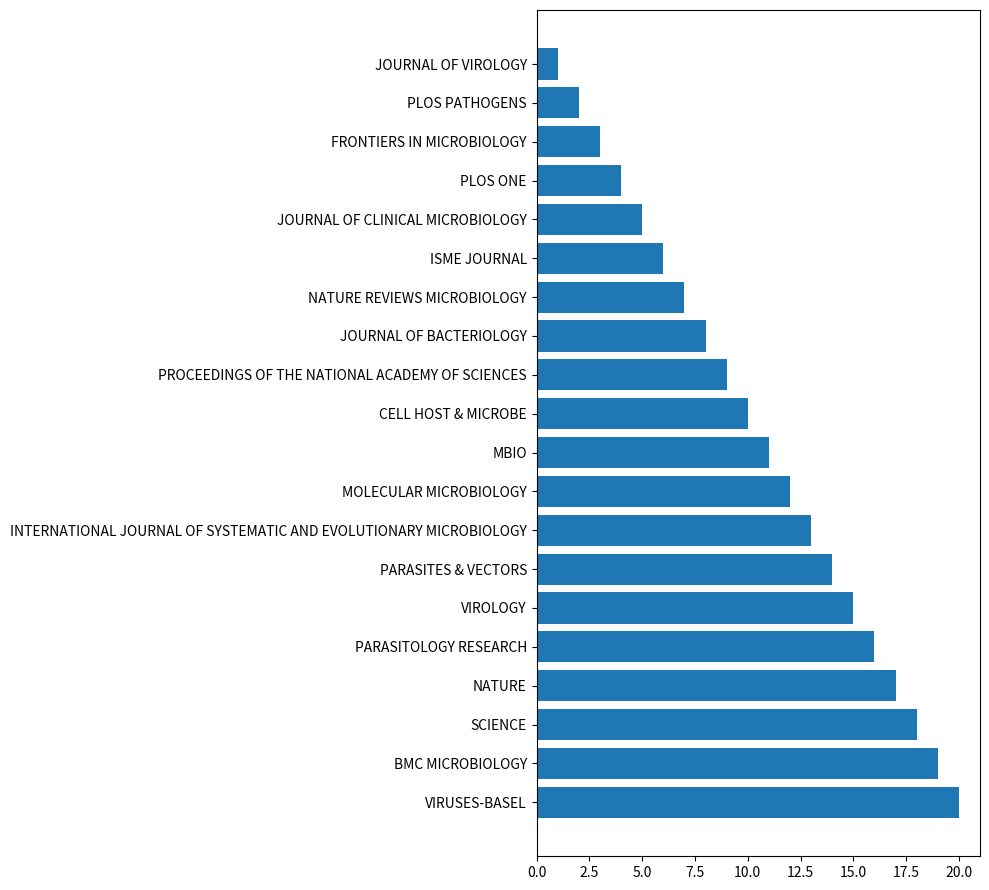

The value at ISME JOURNAL is 6. True or false?

True